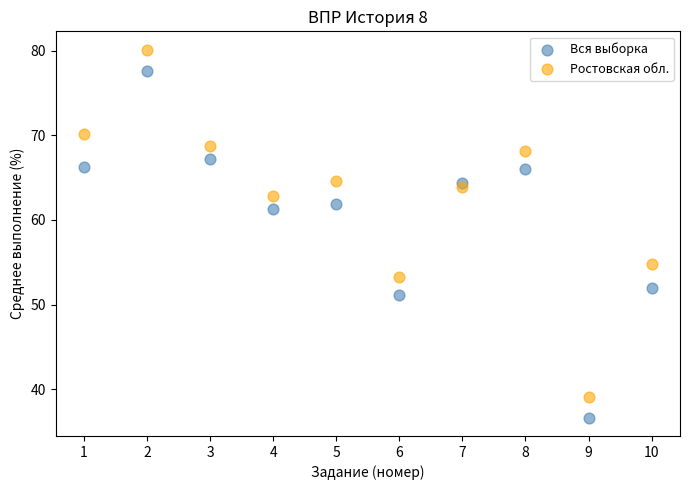

Across all data points, what is the range of Y values (max minus min)?

43.5